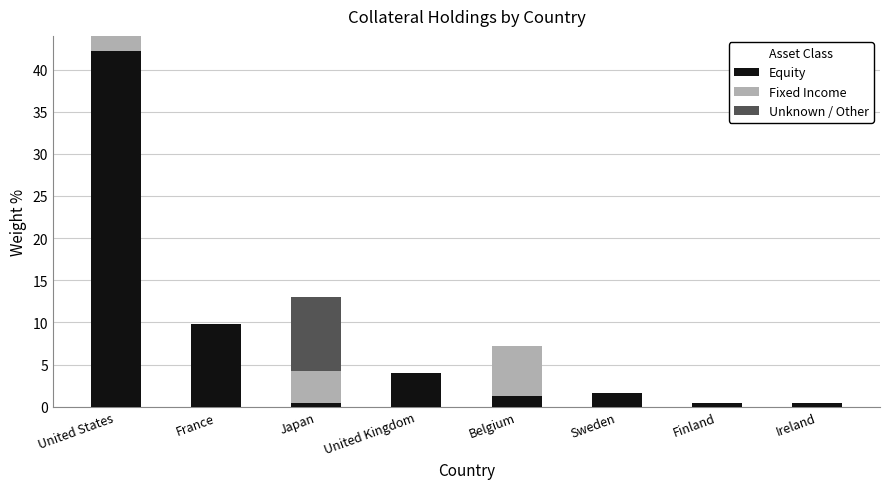

Where is Equity nearest to the value 21?

France